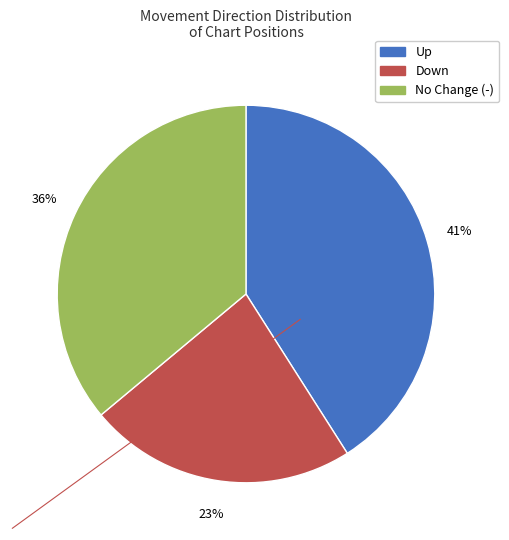

To the nearest percent, what is the difference between the largest and smallest slice percentages?

18%